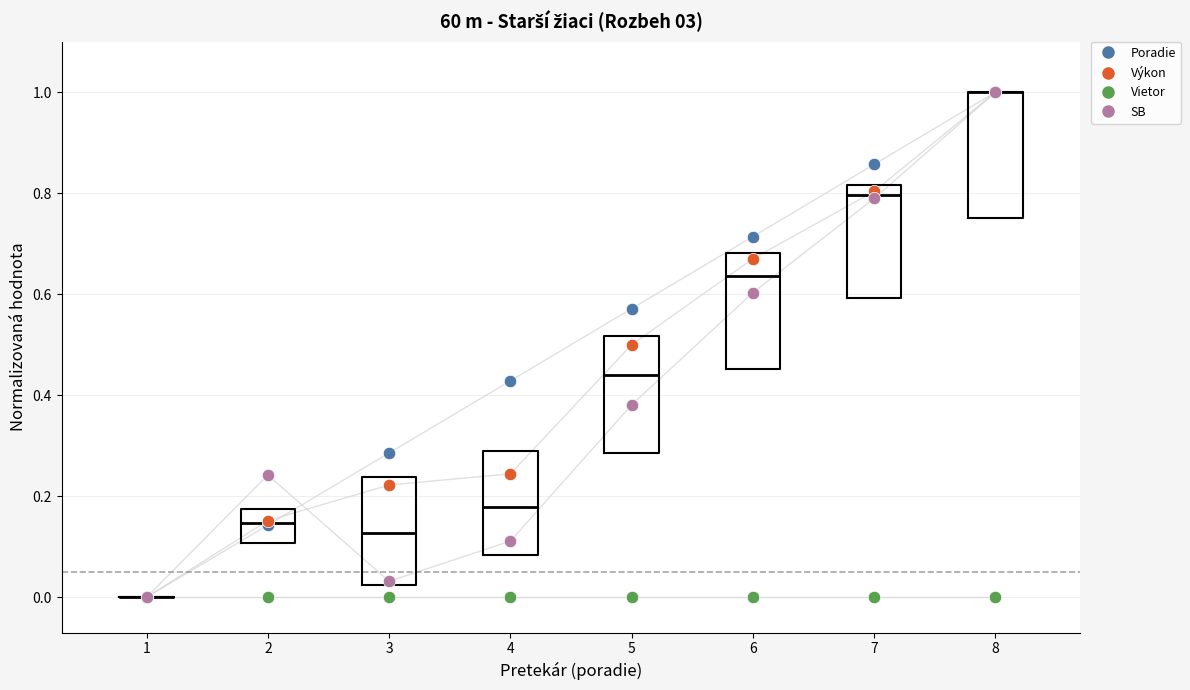

What are all the series names shown in the legend?

Poradie, Výkon, Vietor, SB